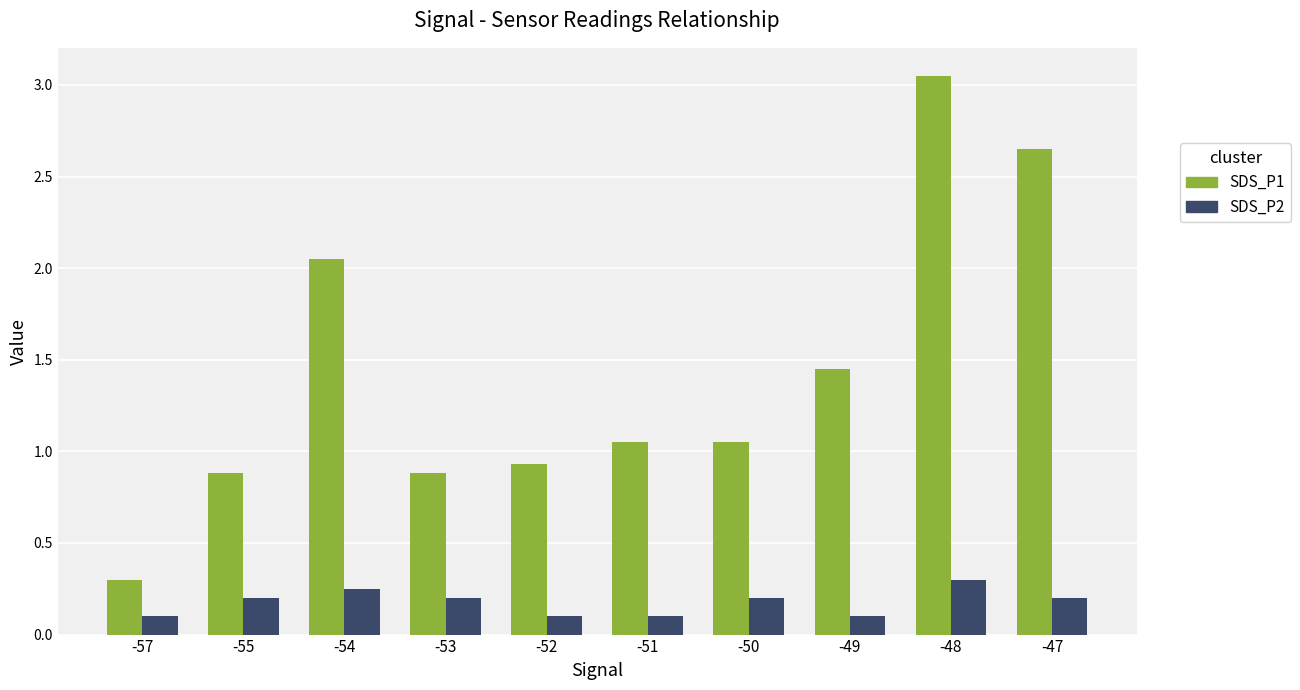

Which series has the largest range (max minus min)?

SDS_P1